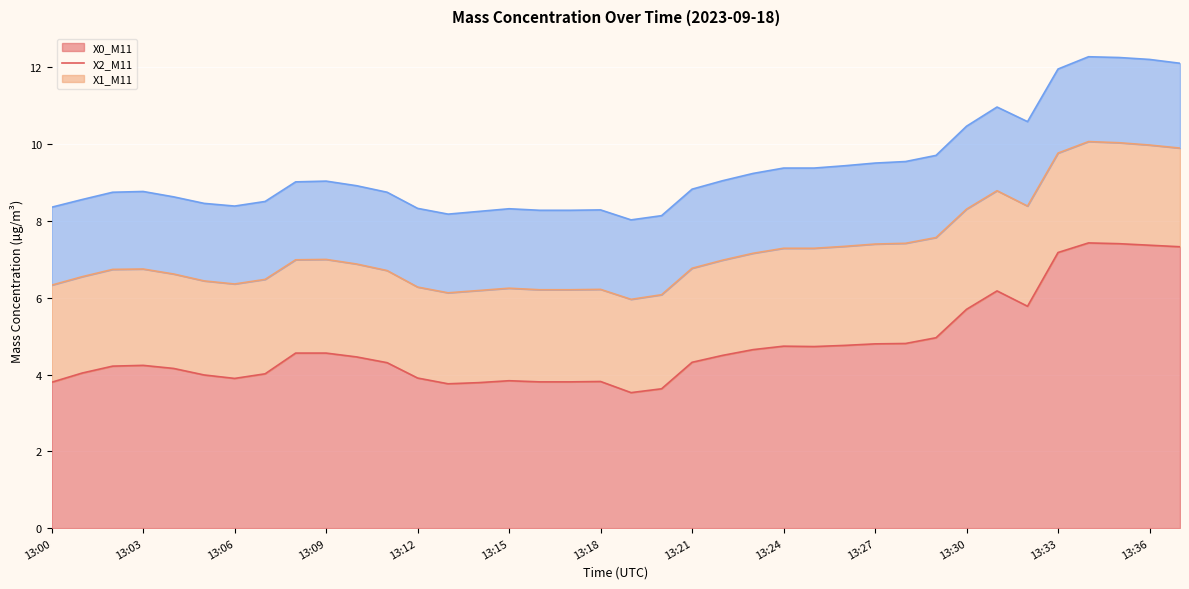

Which series has the largest range (max minus min)?

X0_M11